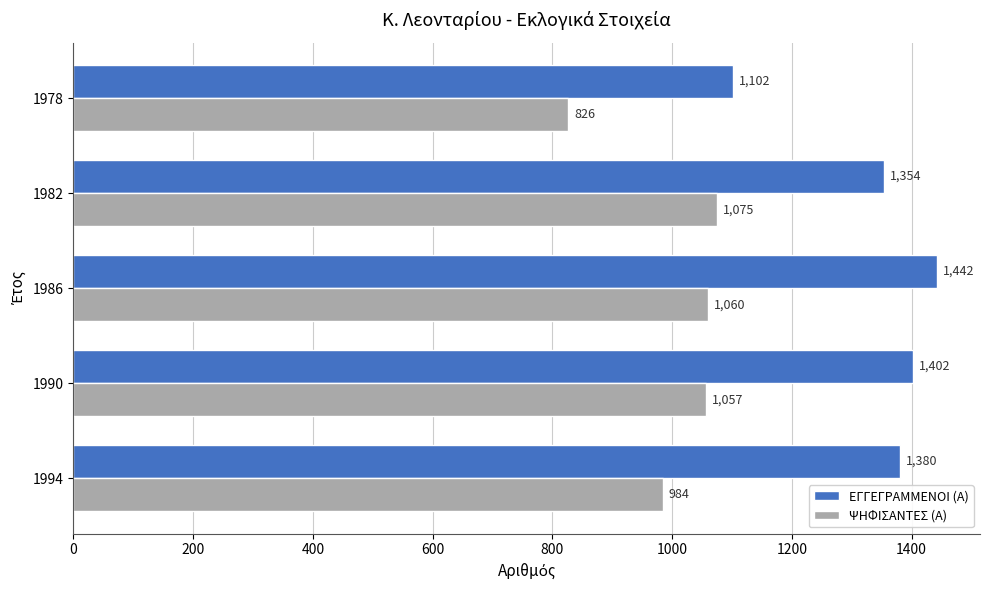

At 1990, list the series in order from smallest to largest.

ΨΗΦΙΣΑΝΤΕΣ (Α), ΕΓΓΕΓΡΑΜΜΕΝΟΙ (Α)